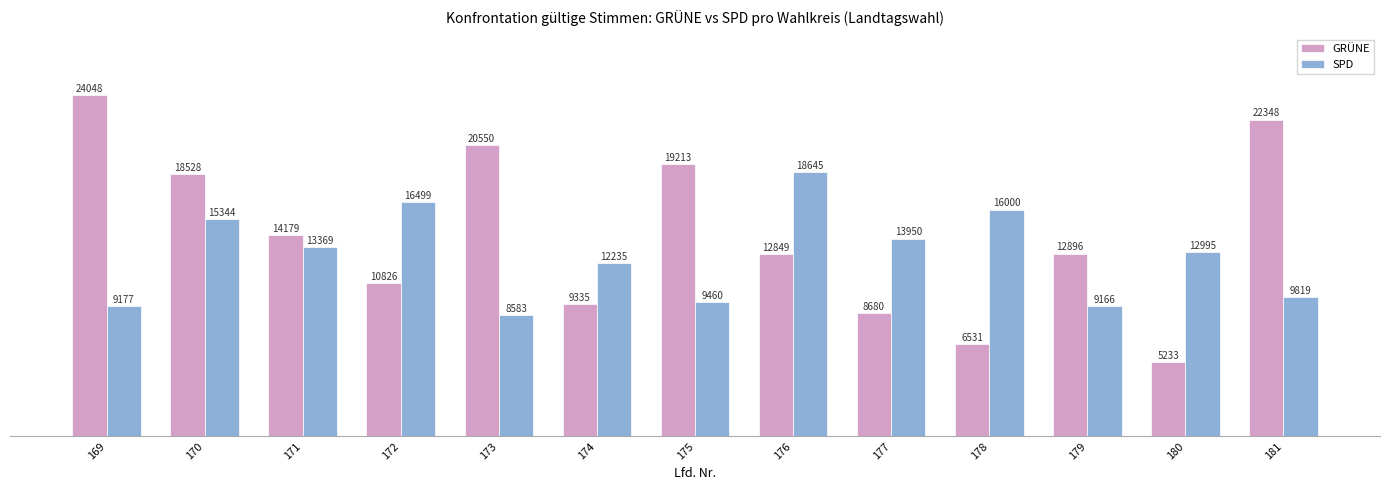

What is the maximum value for GRÜNE?

24048